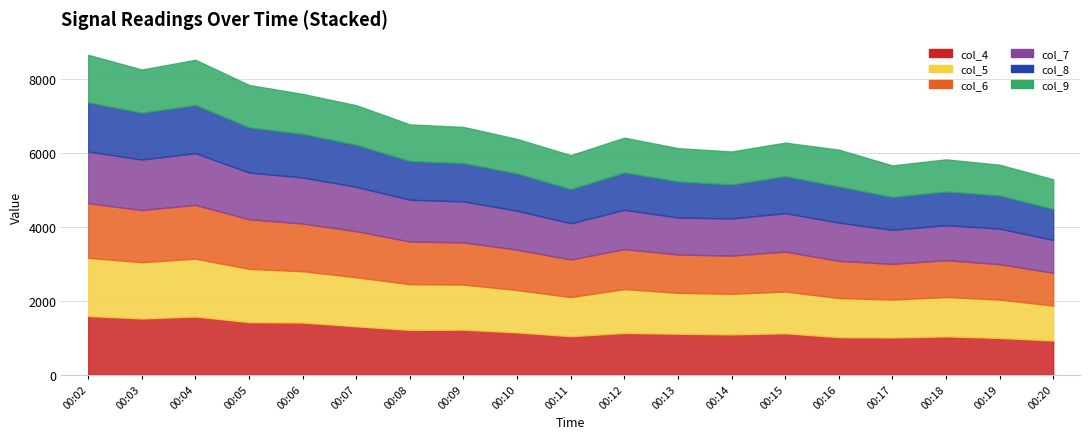

What are all the series names shown in the legend?

col_4, col_5, col_6, col_7, col_8, col_9